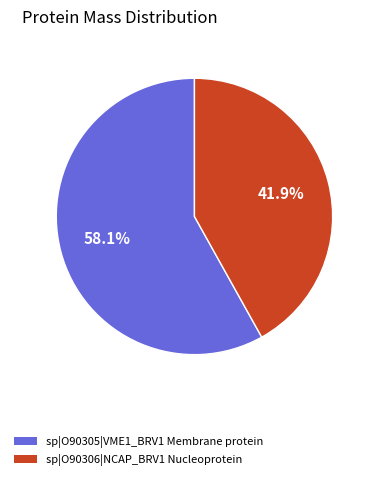

To the nearest percent, what is the difference between the largest and smallest slice percentages?

16%